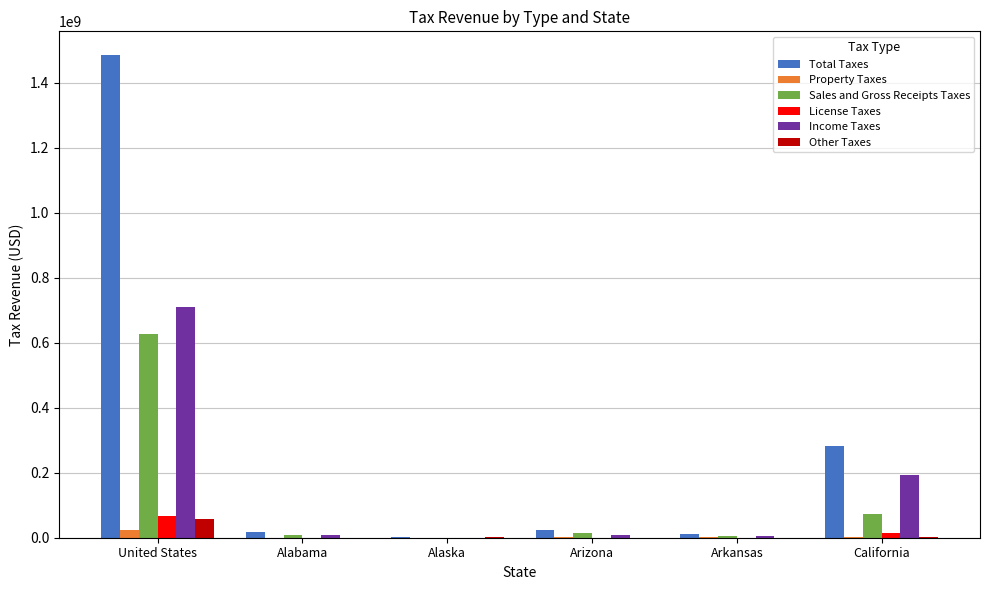

Which series has the largest total across all categories?

Total Taxes